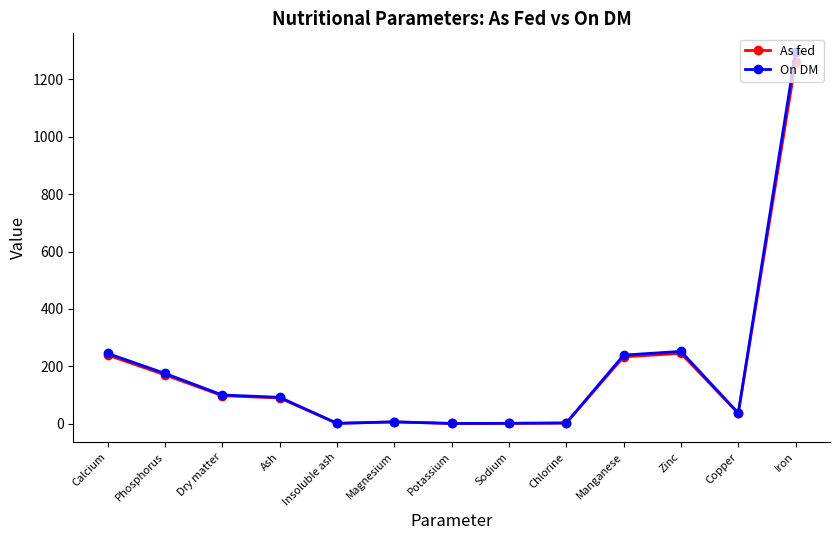

Is the value of As fed at Manganese greater than the value of On DM at Magnesium?

Yes